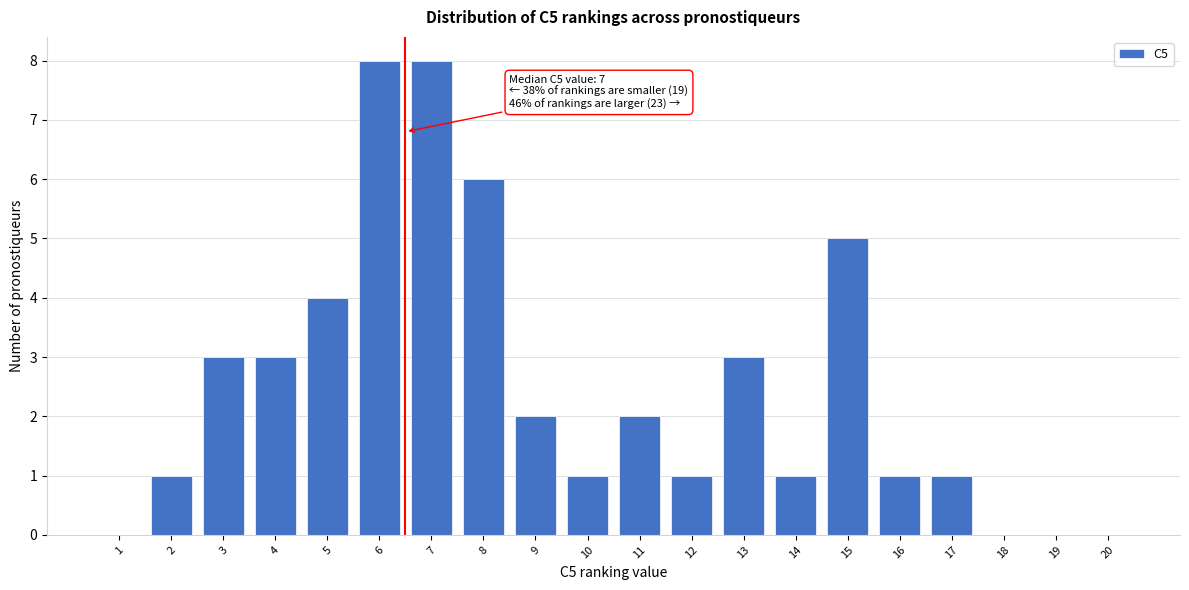

Reading right to left, list all the values displayed in this chart.

20=0	19=0	18=0	17=1	16=1	15=5	14=1	13=3	12=1	11=2	10=1	9=2	8=6	7=8	6=8	5=4	4=3	3=3	2=1	1=0